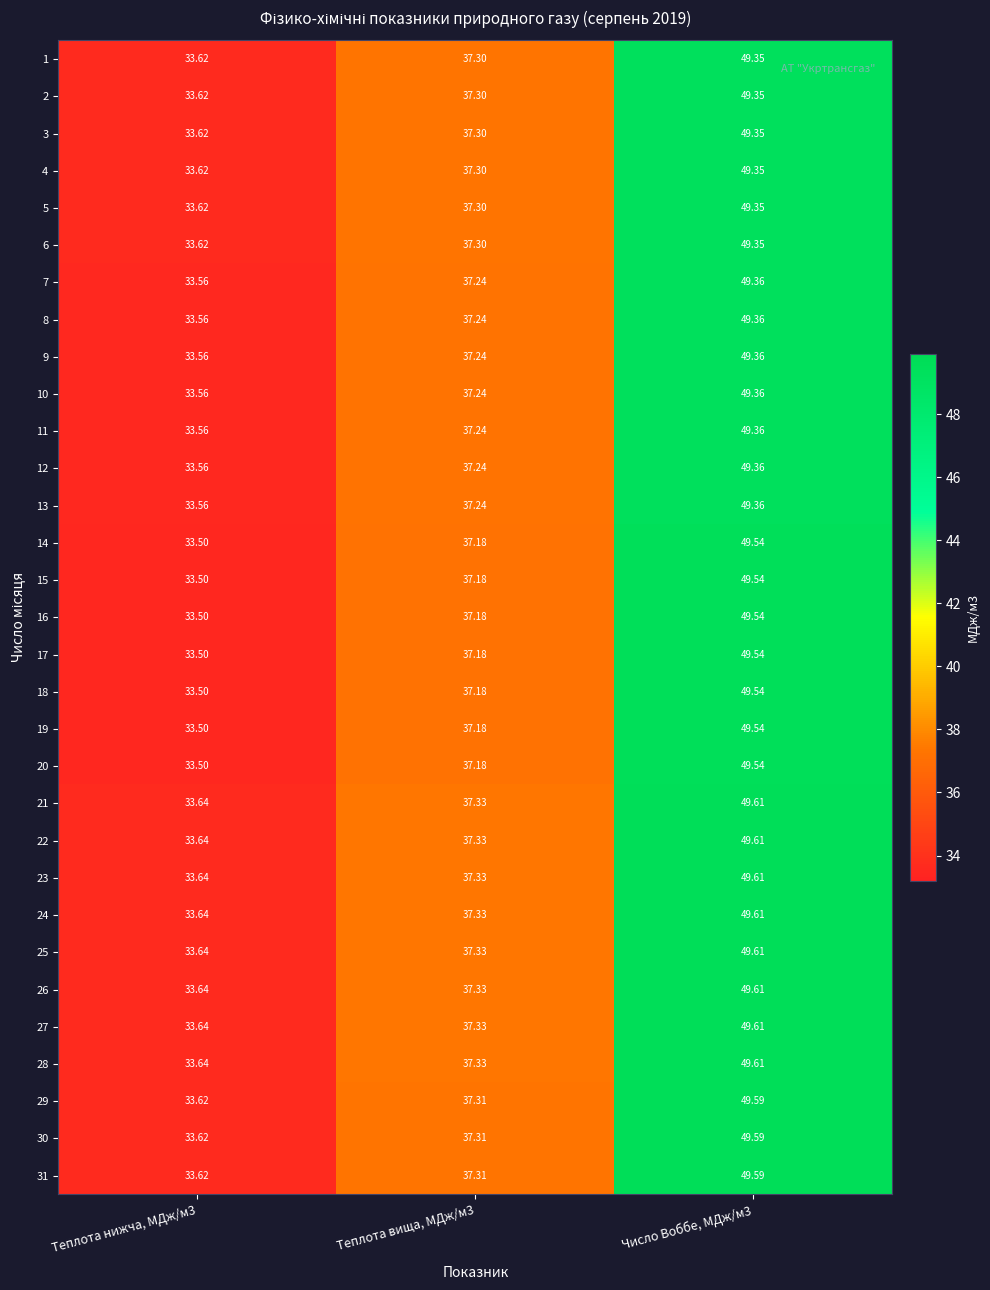

How many data points in 5 are above 37?

2